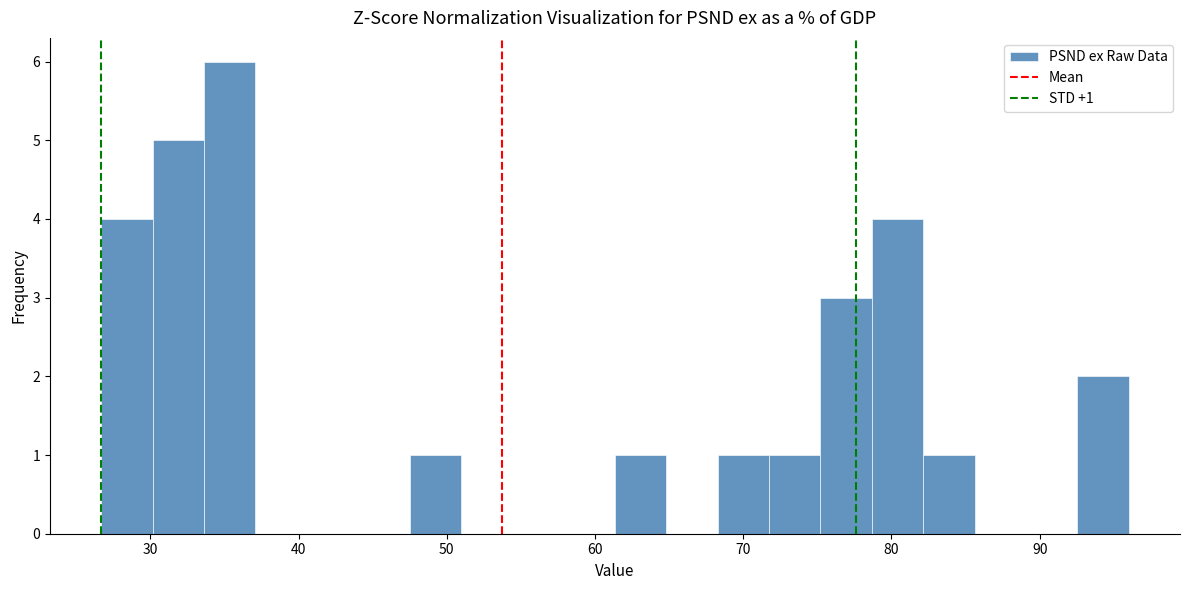

Around what value on the x-axis is the tallest bar? Give the approximate position of its centre, as read against the axis.

35